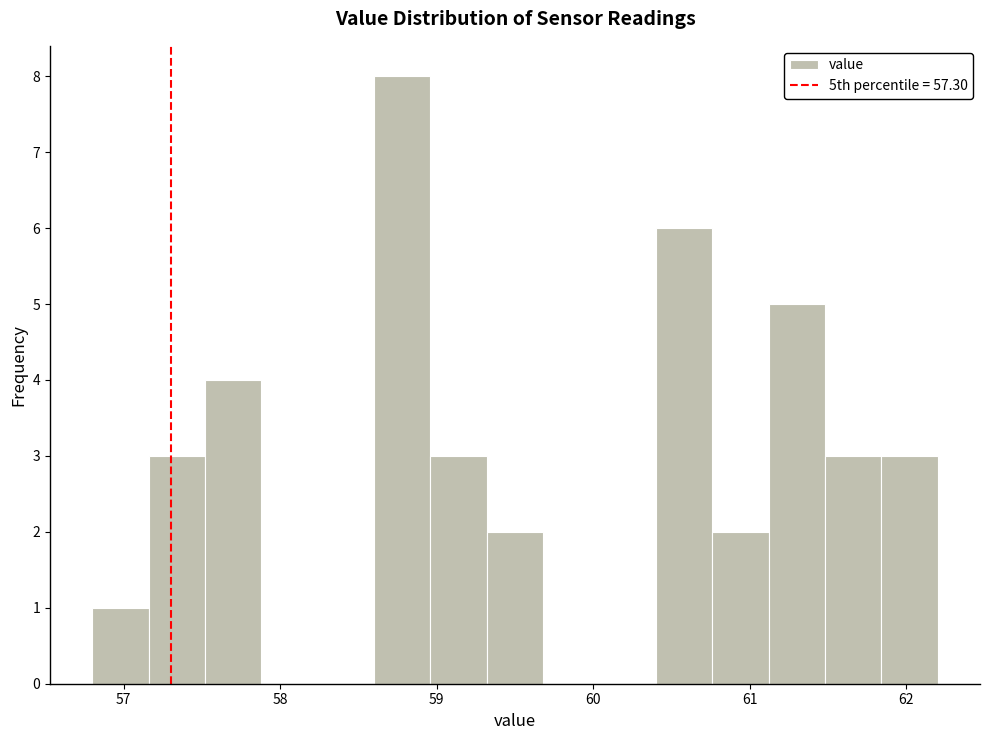

Read against the x-axis, roughly where is the centre of the tallest bar?

58.8